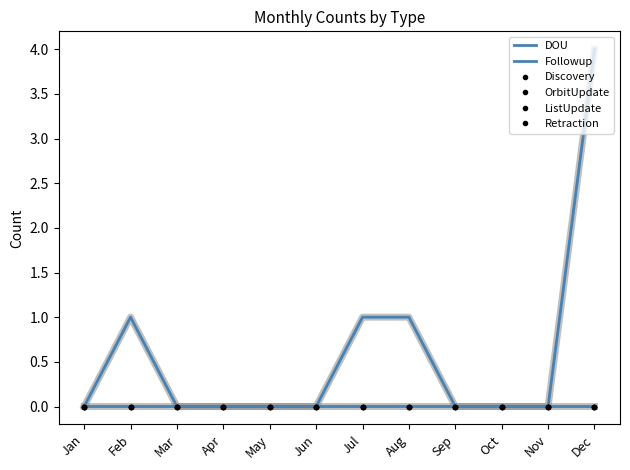

True or false: ListUpdate has a value of 0 at May.

True